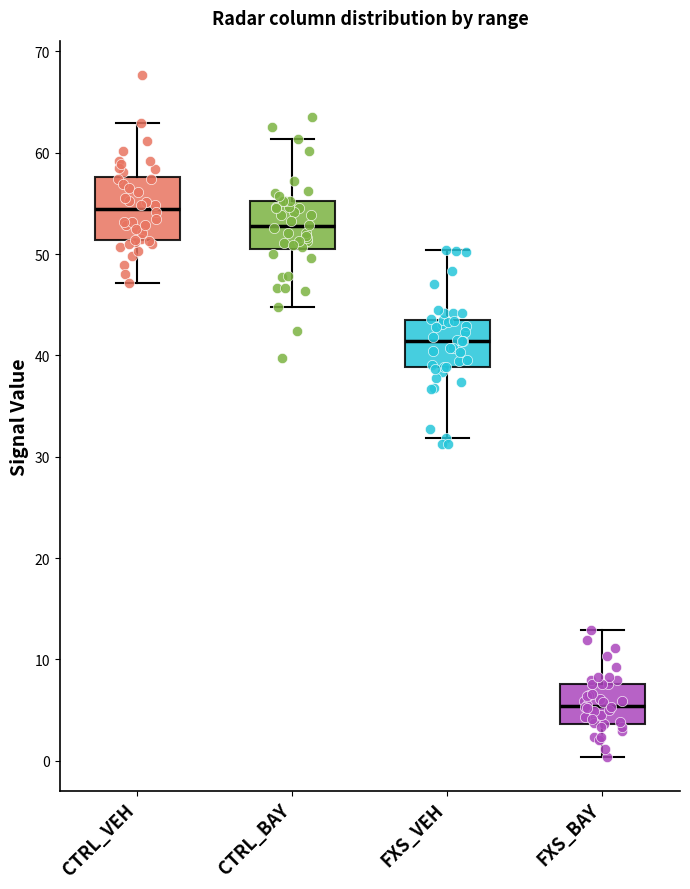

Where does the upper whisker of the box for CTRL_BAY end on the y-axis? The values are not printed on the chart, so give them approximately, as read against the axis.

61